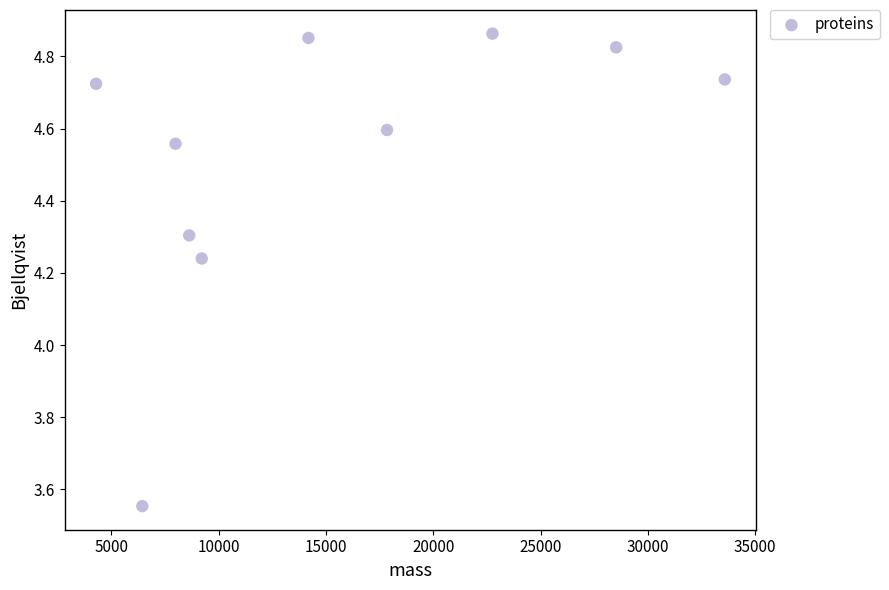

What is the average X value?

15341.8